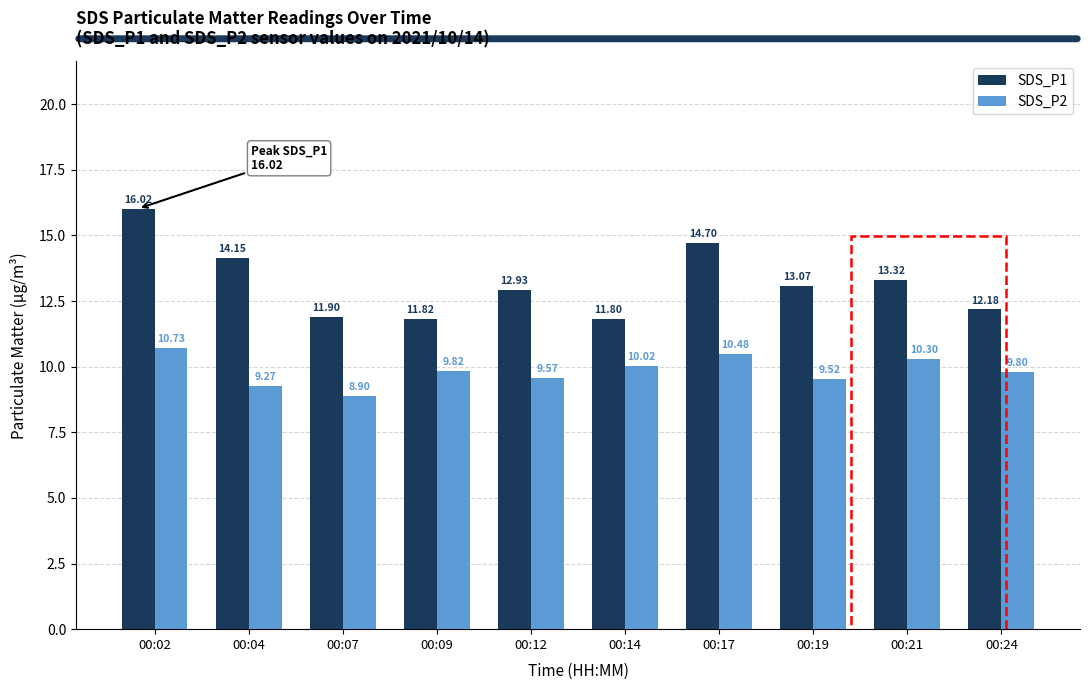

What is the difference between the highest and lowest values at 00:09?

2.0